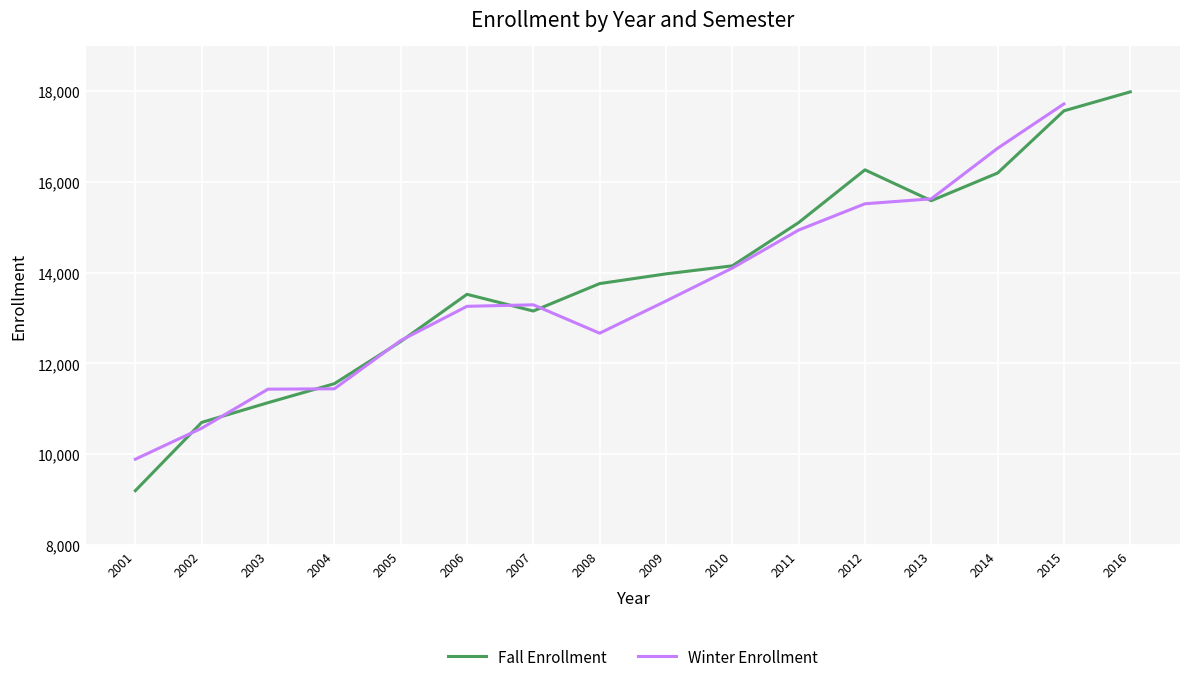

Is this an area chart (filled region under the line)?

No